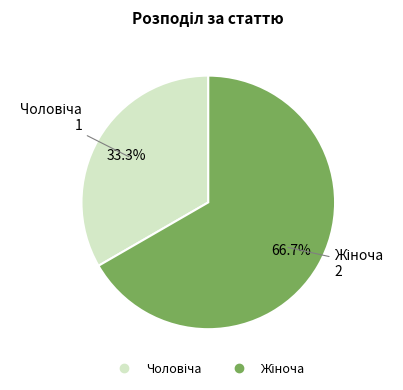

Is there any slice that represents more than half of the pie?

Yes